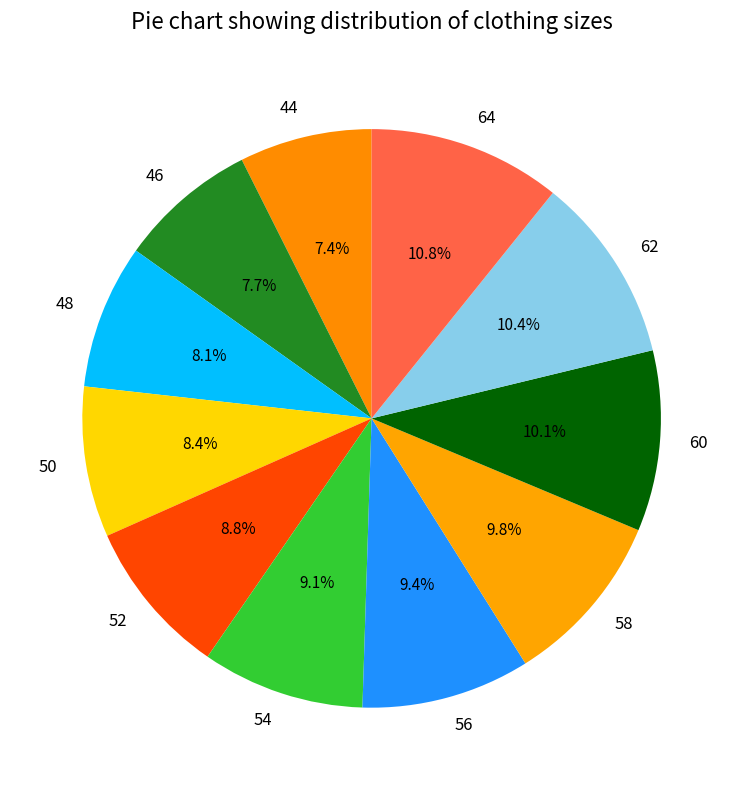

How many slices are in this pie chart?

11